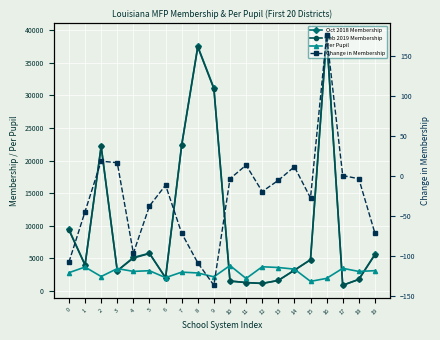

Between 5 and 6, which series saw the biggest shift?

Oct 2018 Membership